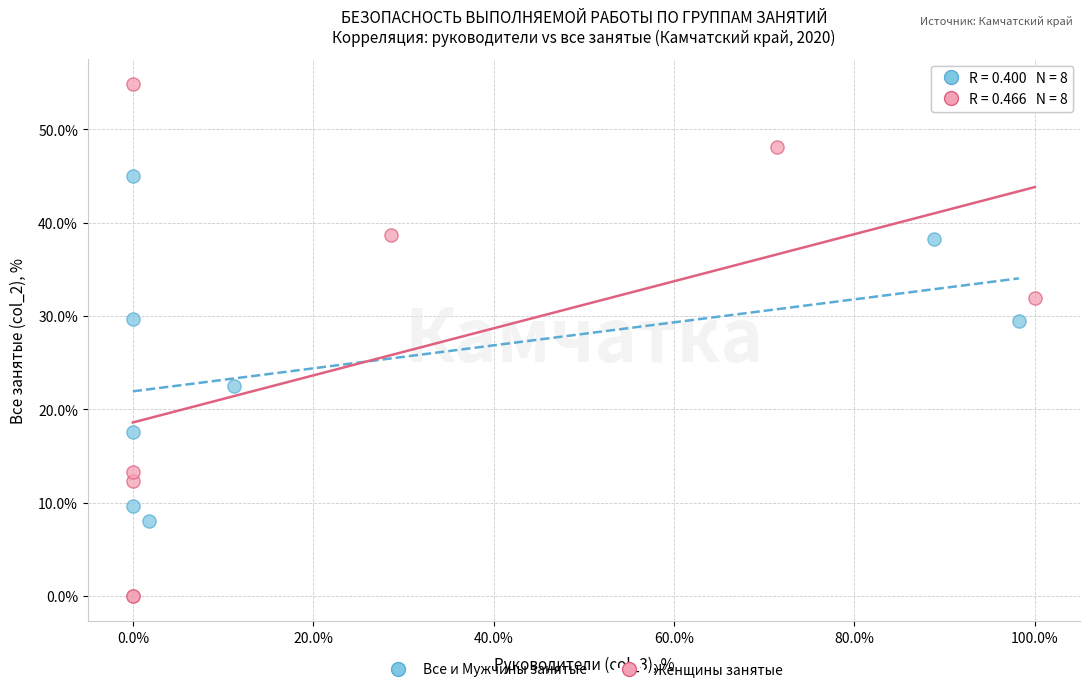

Which series reaches the maximum Y coordinate?

Женщины занятые